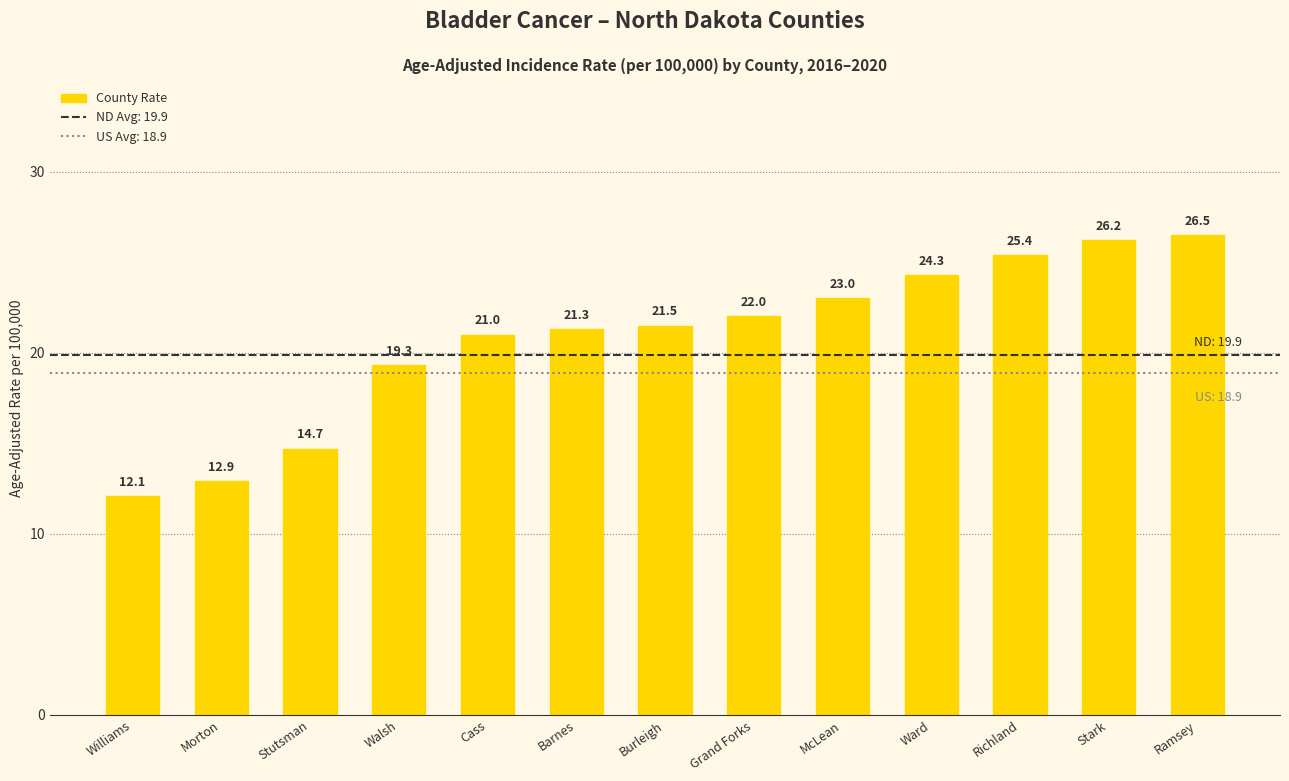

Reading left to right, list all the values displayed in this chart.

Williams=12.1	Morton=12.9	Stutsman=14.7	Walsh=19.3	Cass=21.0	Barnes=21.3	Burleigh=21.5	Grand Forks=22.0	McLean=23.0	Ward=24.3	Richland=25.4	Stark=26.2	Ramsey=26.5